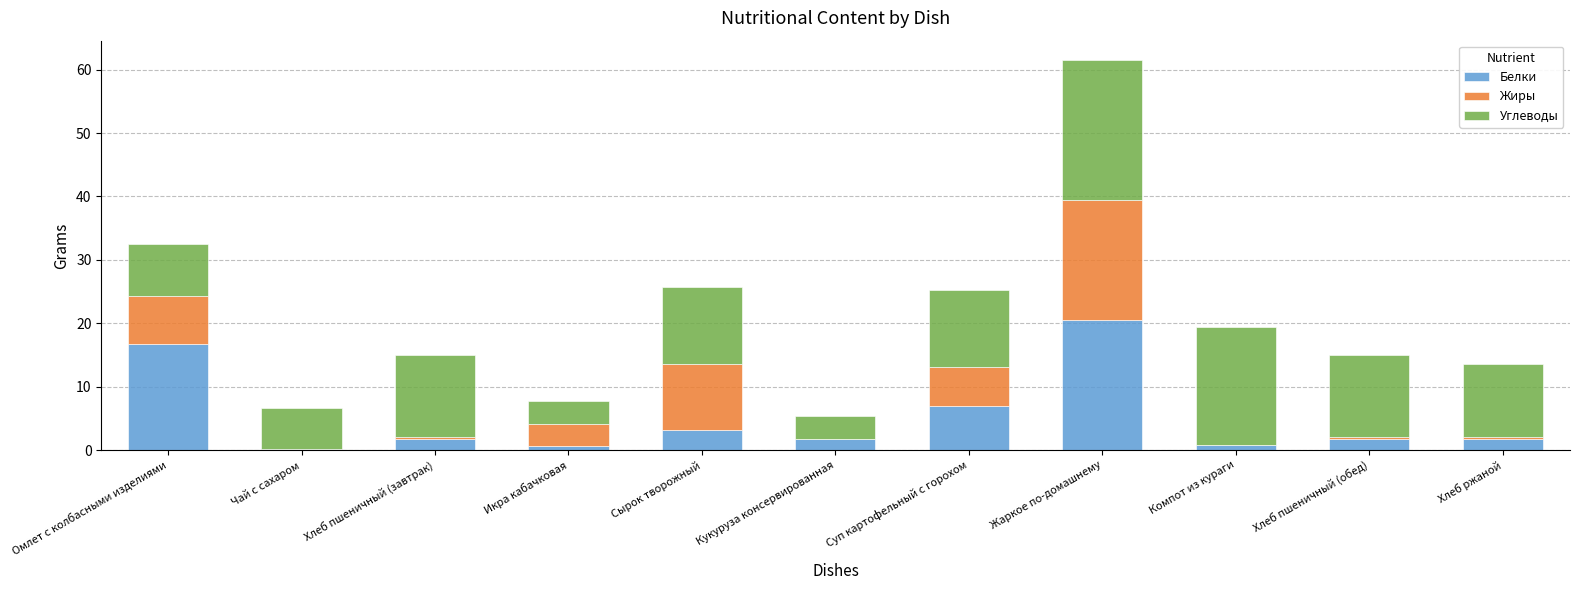

The value of Белки at Омлет с колбасными изделиями is 6.1. True or false?

False